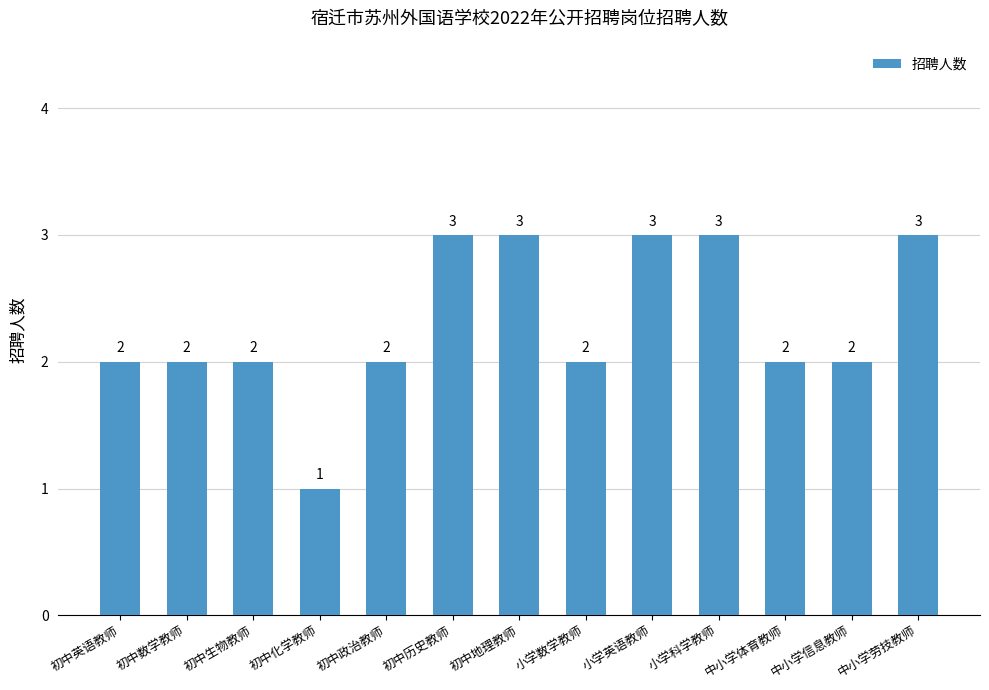

Read the value at 小学科学教师.

3